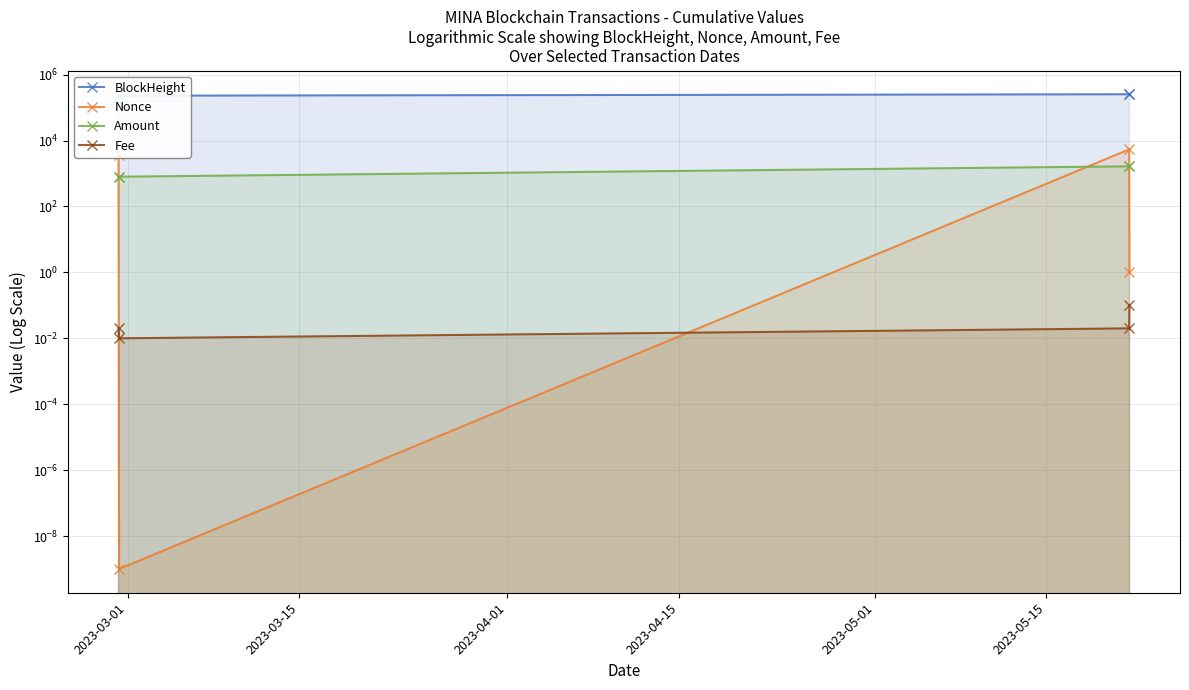

Reading right to left, extract all data points from this chart.

BlockHeight: 253531.0	253525.0	229458.0	229443.0
Nonce: 1.0	5396.0	0.0	3571.0
Amount: 1651.4	1651.5	799.0	800.0
Fee: 0.1	0.0	0.0	0.0